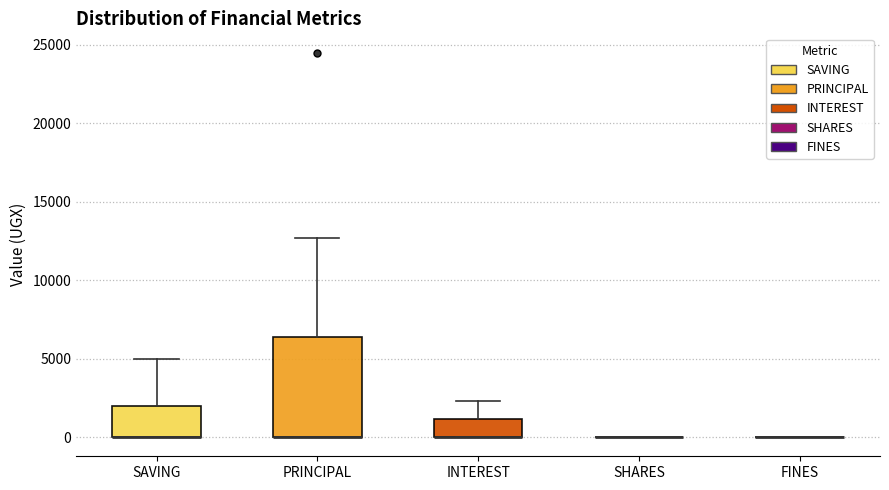

Reading left to right, transcribe this box plot: for each box, give where its median line is, the range the box spans, and where its two whiskers end, as read against the y-axis. The values are not printed on the chart, so give them approximately, as read against the axis.

SAVING: median 0 (drawn on the box's lower edge), box 0 to 2000, whiskers 0 to 5000
PRINCIPAL: median 0 (drawn on the box's lower edge), box 0 to 6500, whiskers 0 to 12500
INTEREST: median 0 (drawn on the box's lower edge), box 0 to 1000, whiskers 0 to 2500
SHARES: box collapsed to a line at 0, whiskers 0 to 0
FINES: box collapsed to a line at 0, whiskers 0 to 0